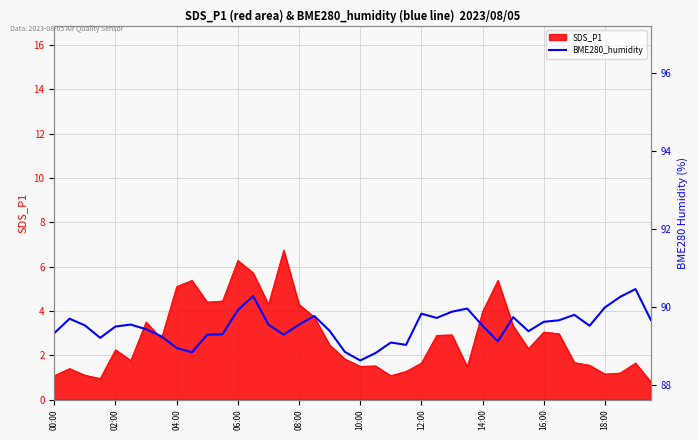

What is the label of the 29th point from the right?

11